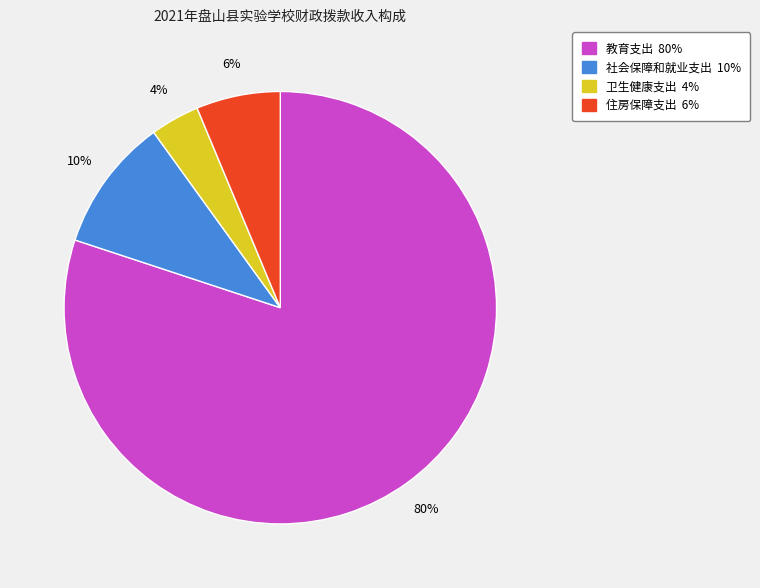

The 住房保障支出 slice represents 13% of the pie. True or false?

False